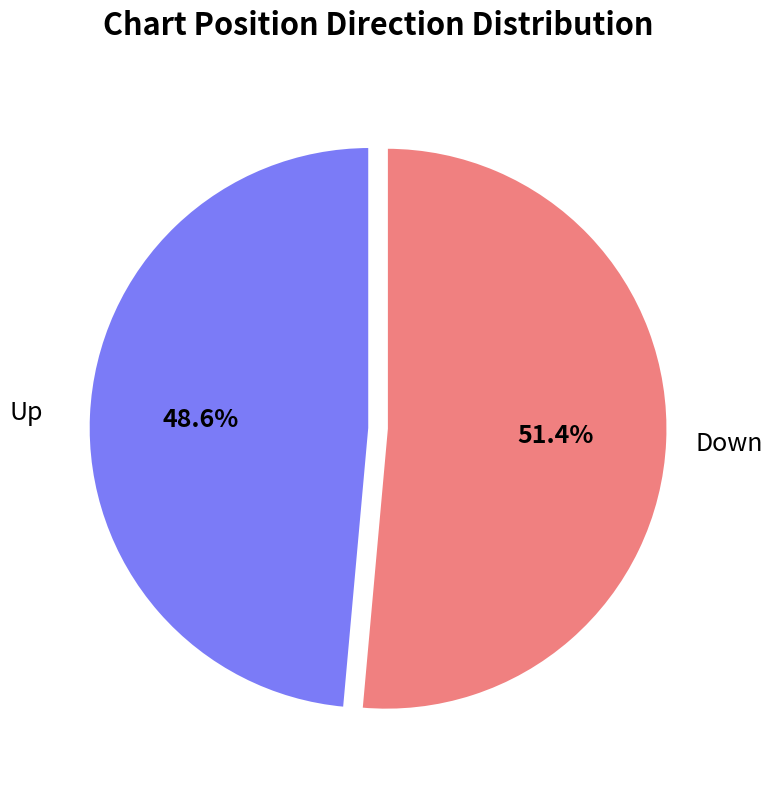

Which category has the biggest portion of the pie?

Down